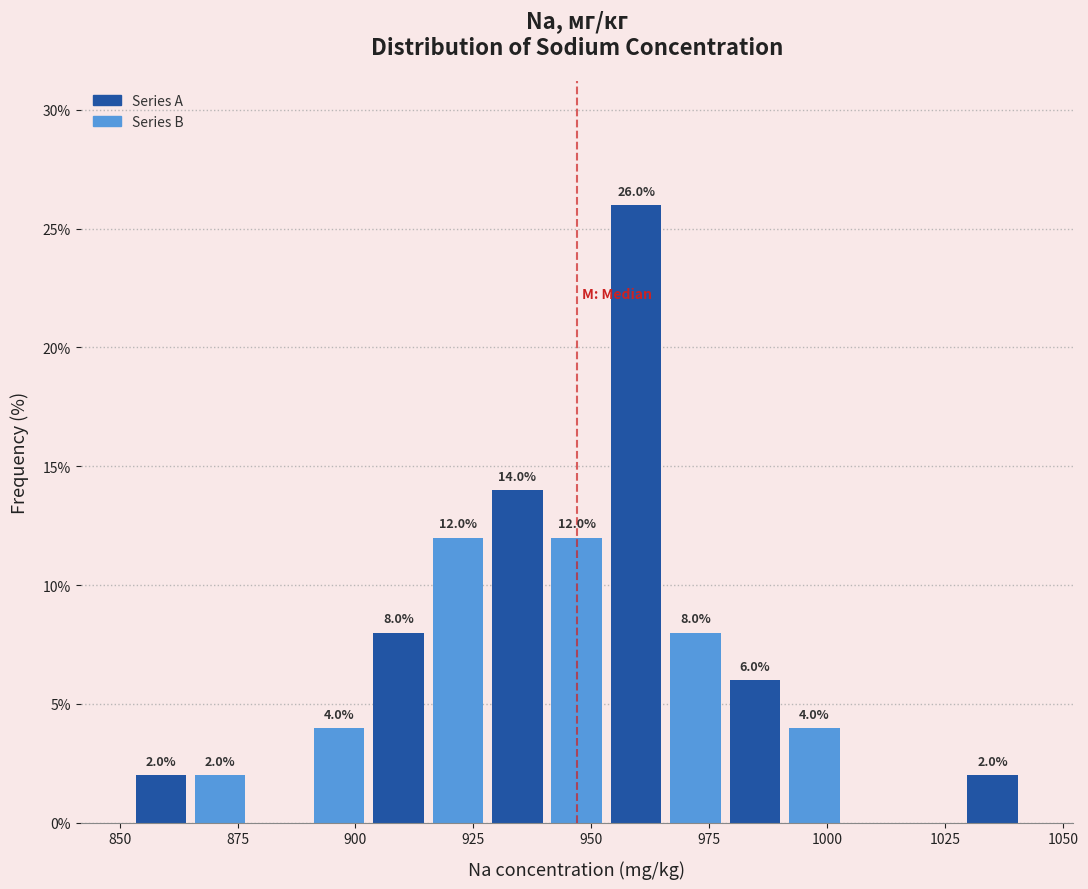

Around what value on the x-axis is the tallest bar? Give the approximate position of its centre, as read against the axis.

960